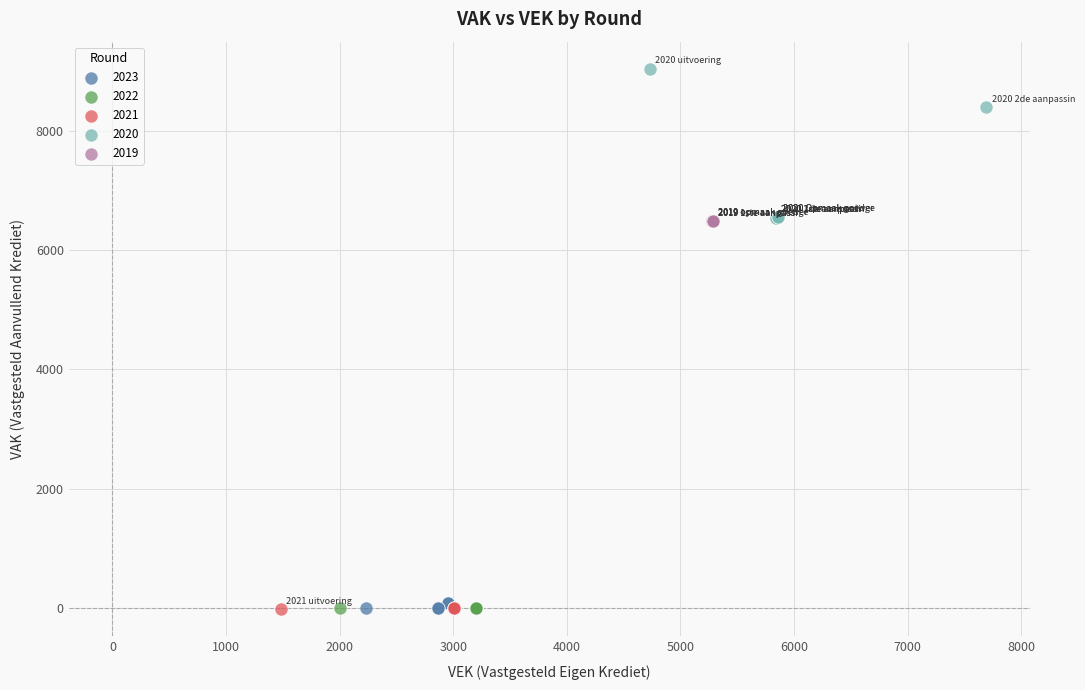

Which series reaches the maximum Y coordinate?

2020